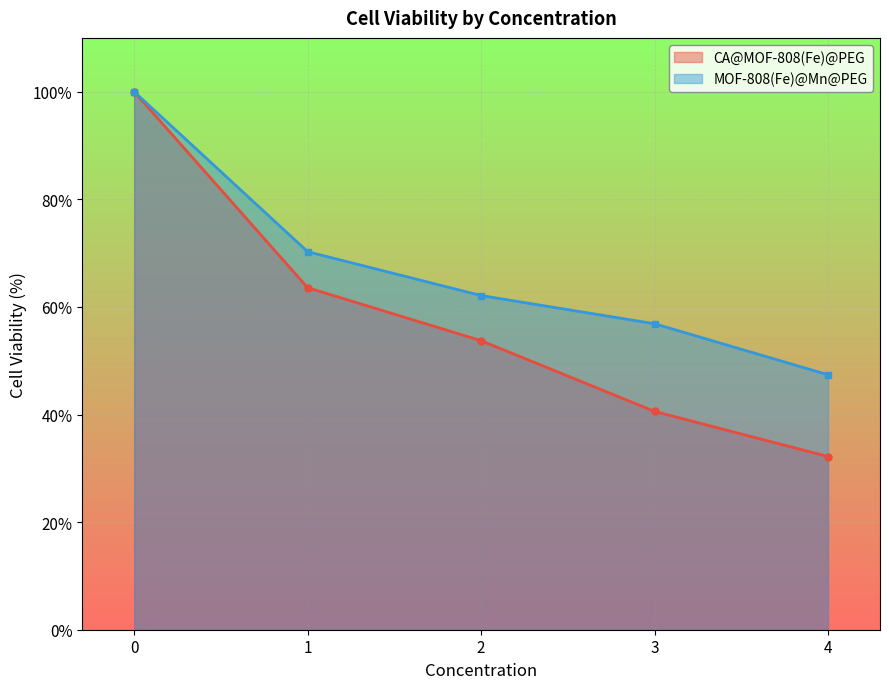

True or false: CA@MOF-808(Fe)@PEG has more than 0 points higher than both neighbors.

False